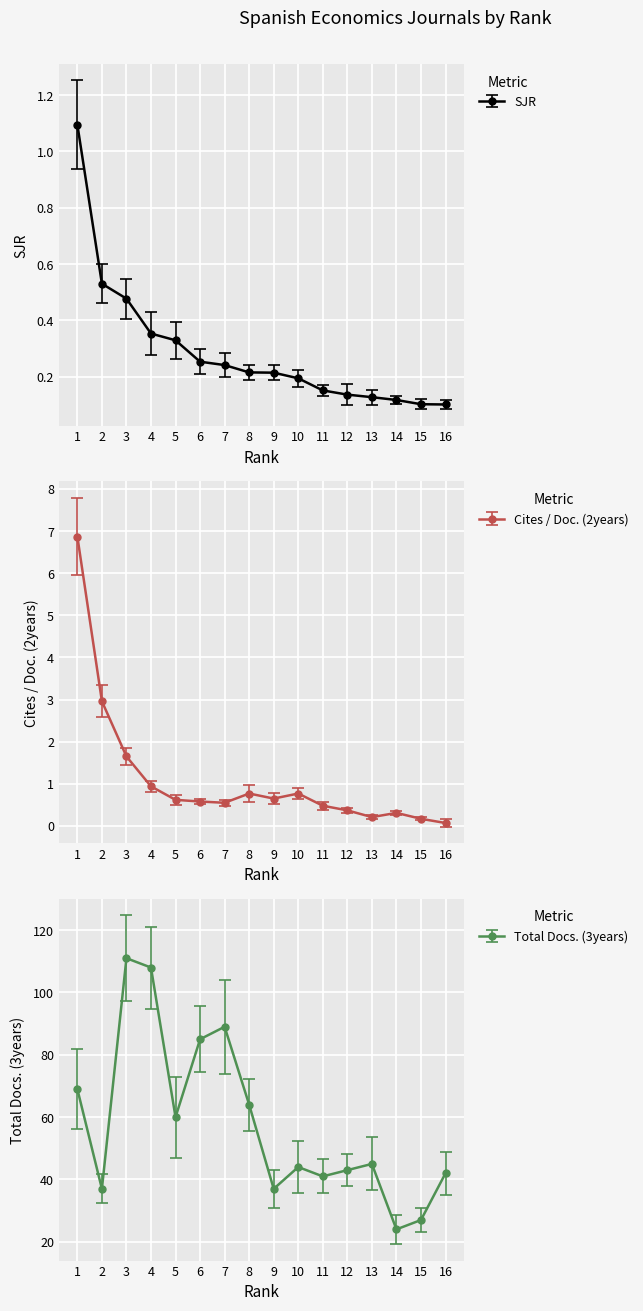

What is the total value across all series at 3?

113.1